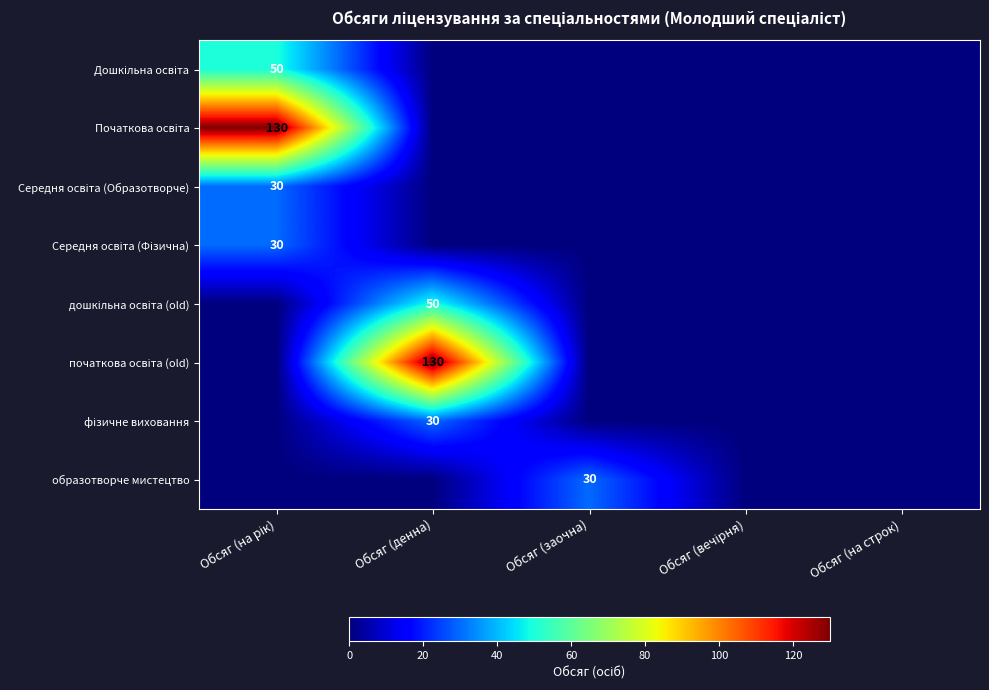

What is the sum of all Середня освіта (Фізична) values?

30